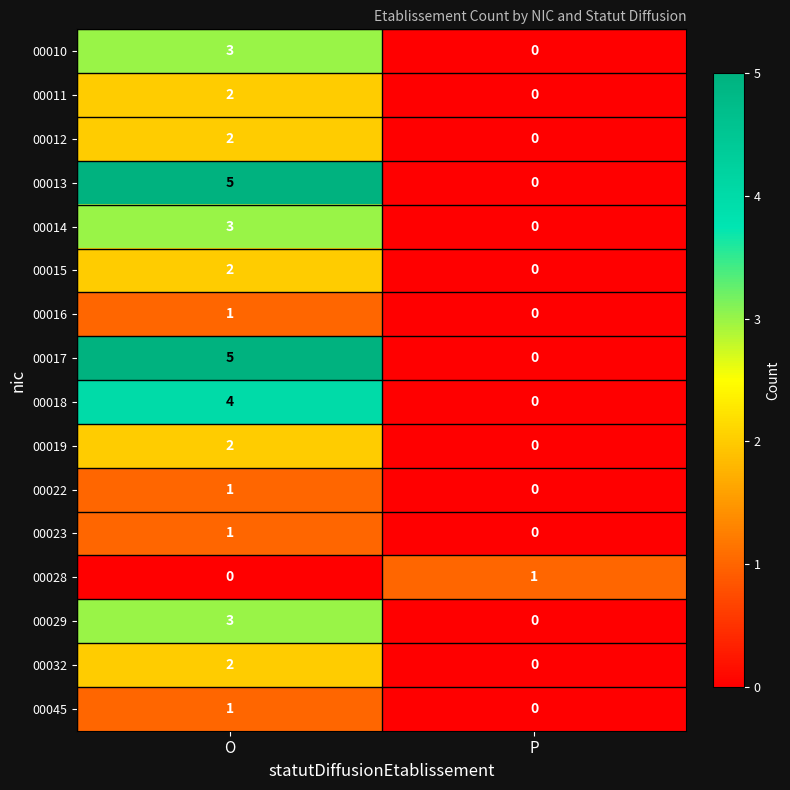

Where is 00010 nearest to the value 1?

P